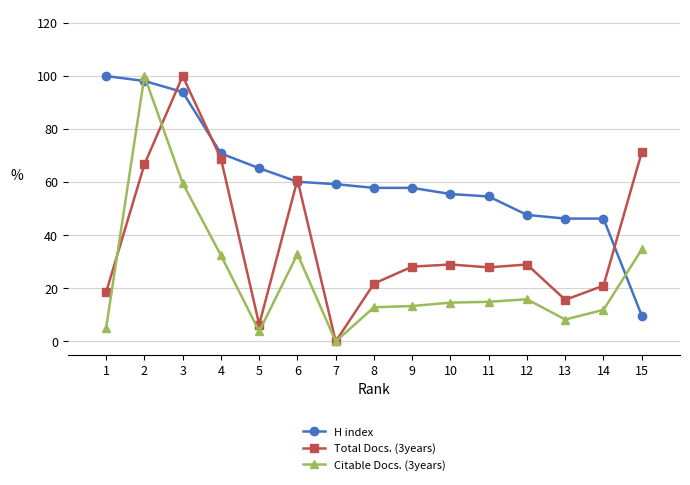

At which label does H index first exceed 57?

1